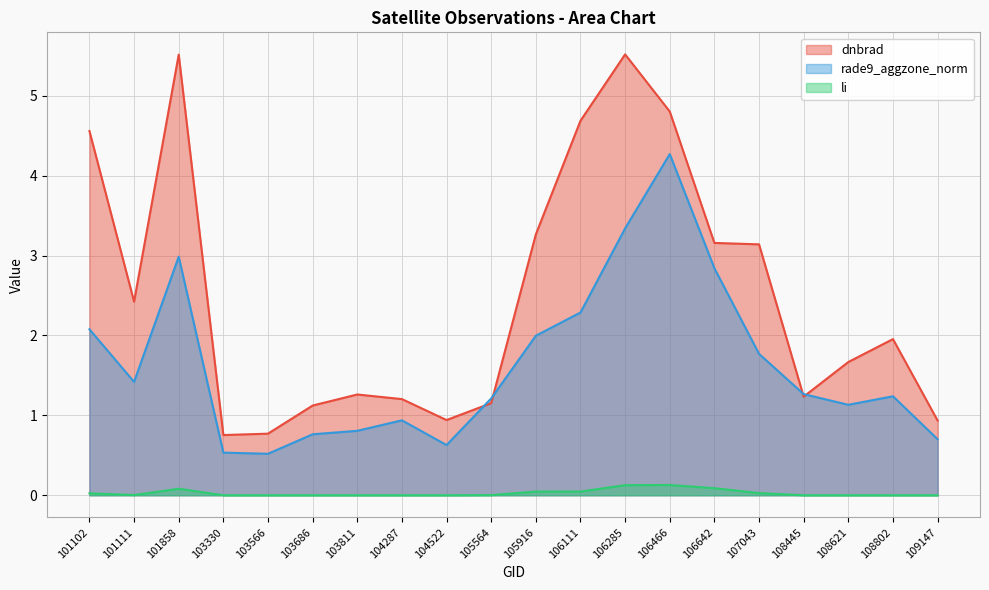

At which label does li reach its peak?

106466